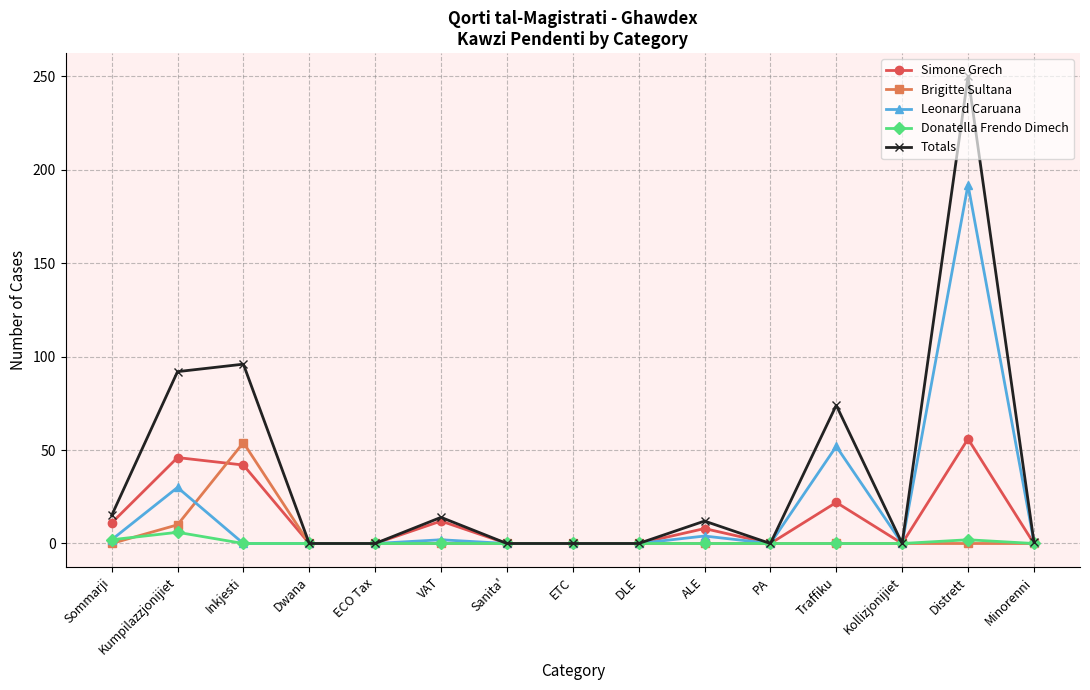

How many data points in Brigitte Sultana are above 0?

2